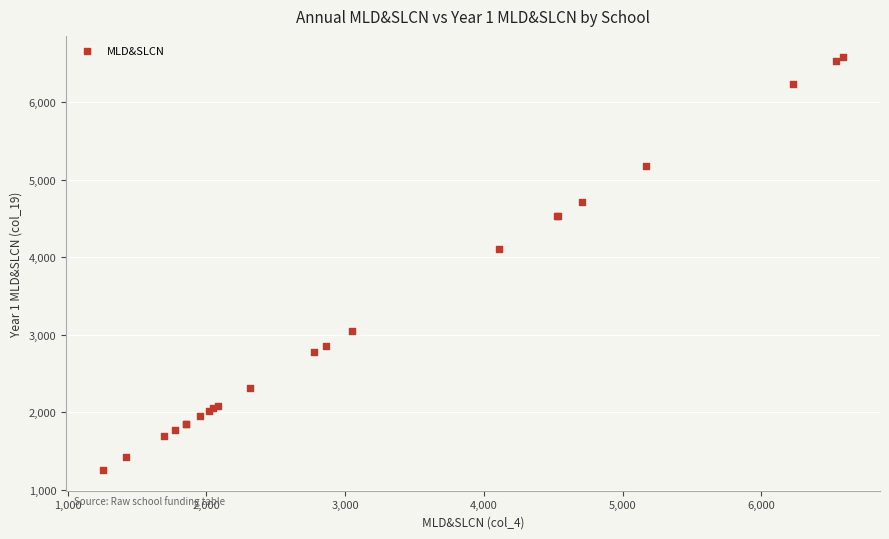

What Y value in the scatter plot is closest to 3922?

4106.0